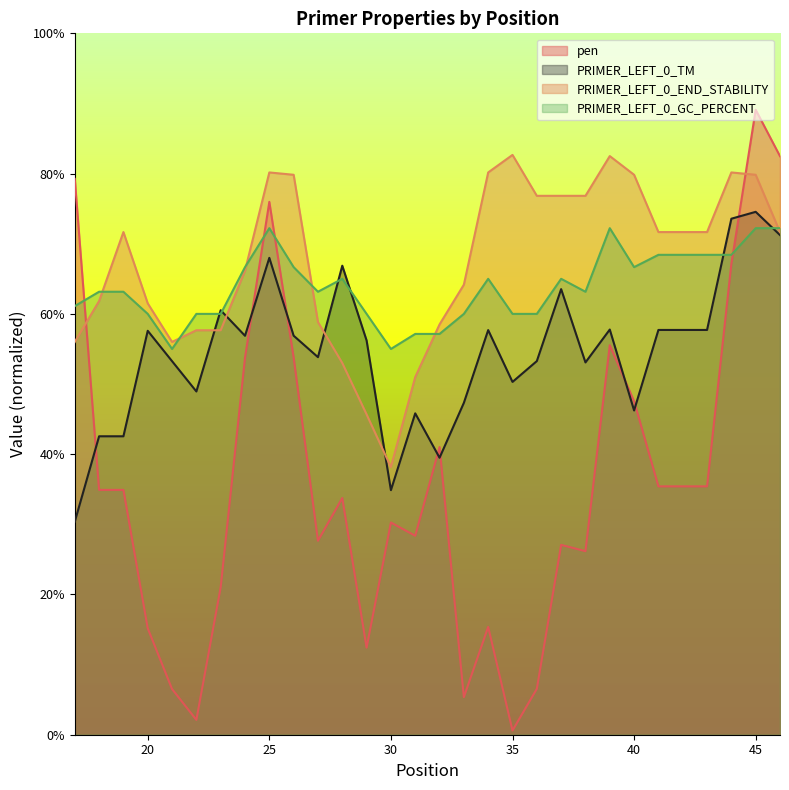

Reading left to right, extract all data points from this chart.

pen: 17=79.3	18=34.9	19=34.9	20=15.2	21=6.5	22=2.1	23=21.0	24=53.8	25=76.0	26=53.8	27=27.7	28=33.7	29=12.4	30=30.3	31=28.4	32=41.0	33=5.4	34=15.4	35=0.6	36=6.5	37=27.1	38=26.2	39=55.5	40=47.5	41=35.4	42=35.4	43=35.4	44=67.1	45=89.1	46=82.5
PRIMER_LEFT_0_TM: 17=30.4	18=42.5	19=42.5	20=57.6	21=53.3	22=48.9	23=60.5	24=56.9	25=68.0	26=56.9	27=53.8	28=66.9	29=56.2	30=34.9	31=45.8	32=39.5	33=47.3	34=57.7	35=50.3	36=53.3	37=63.5	38=53.1	39=57.8	40=46.2	41=57.7	42=57.7	43=57.7	44=73.6	45=74.5	46=71.2
PRIMER_LEFT_0_END_STABILITY: 17=56.0	18=61.8	19=71.7	20=61.5	21=56.0	22=57.7	23=57.7	24=66.2	25=80.2	26=79.8	27=58.8	28=53.0	29=45.7	30=38.2	31=51.0	32=58.5	33=64.2	34=80.2	35=82.7	36=76.8	37=76.8	38=76.8	39=82.5	40=79.8	41=71.7	42=71.7	43=71.7	44=80.2	45=79.8	46=71.7
PRIMER_LEFT_0_GC_PERCENT: 17=61.1	18=63.2	19=63.2	20=60.0	21=55.0	22=60.0	23=60.0	24=66.7	25=72.2	26=66.7	27=63.2	28=65.0	29=60.0	30=55.0	31=57.1	32=57.1	33=60.0	34=65.0	35=60.0	36=60.0	37=65.0	38=63.2	39=72.2	40=66.7	41=68.4	42=68.4	43=68.4	44=68.4	45=72.2	46=72.2